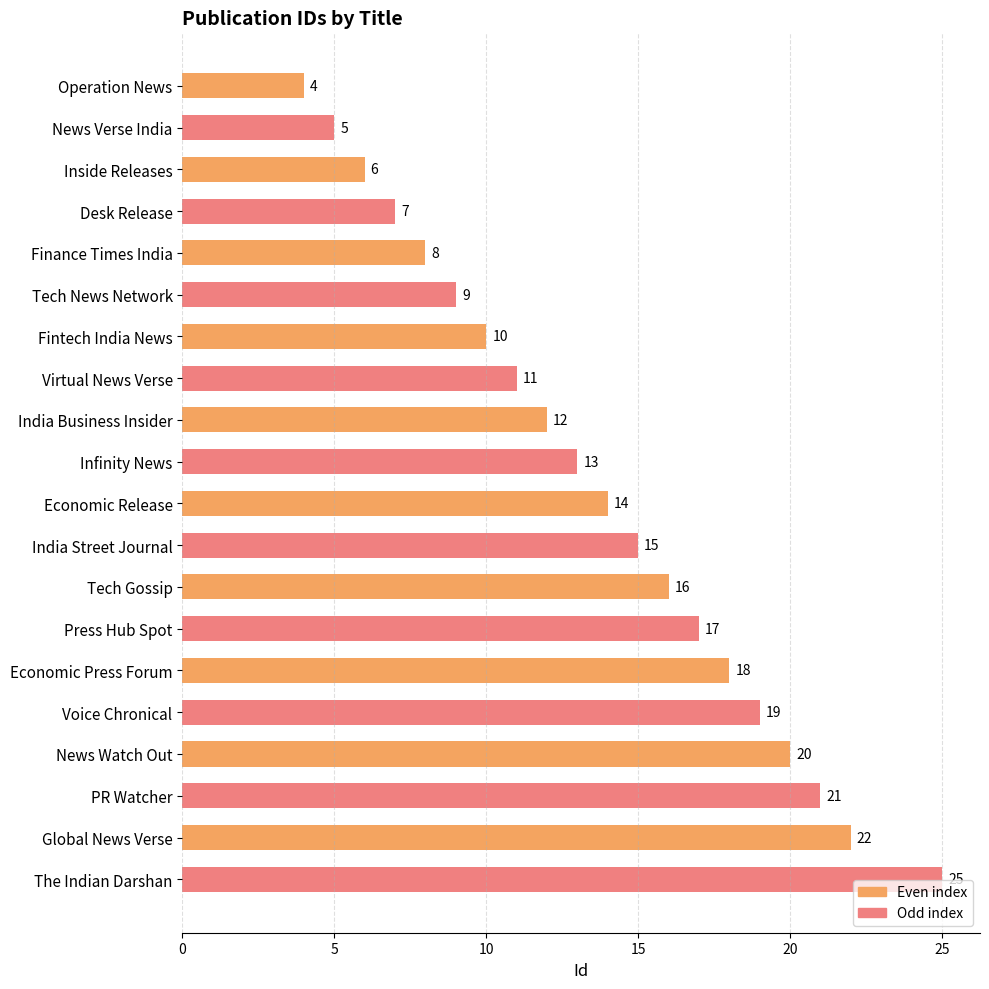

The value at Inside Releases is 6. True or false?

True